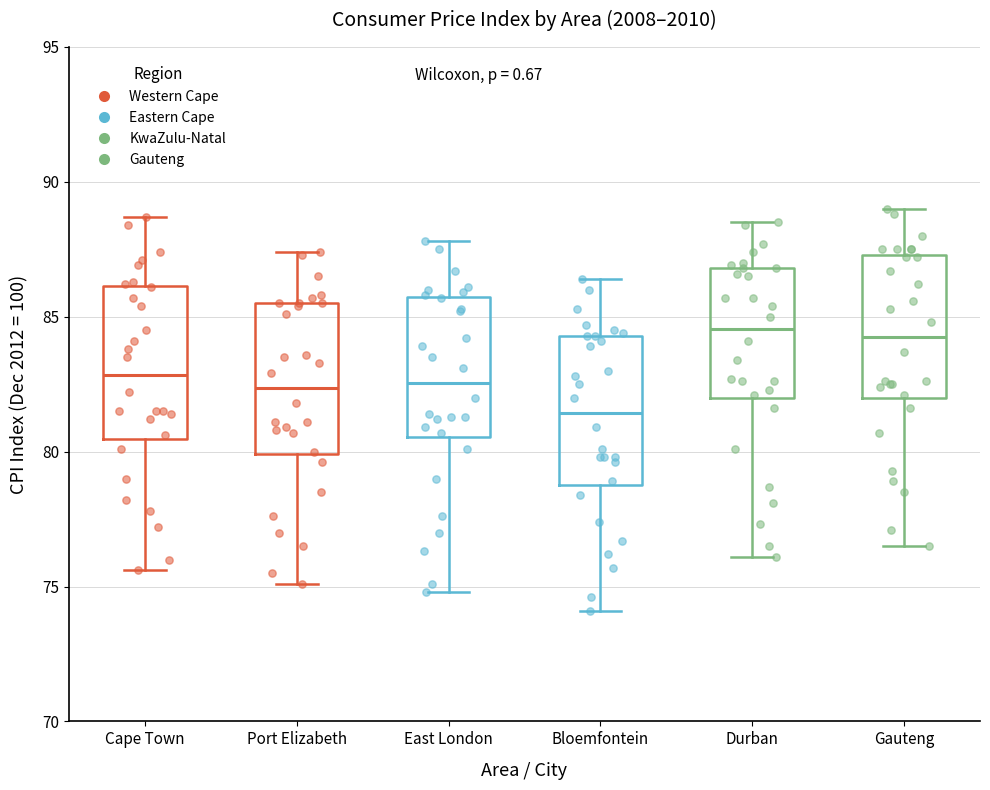

Where is the upper edge of the box for Bloemfontein on the y-axis? The values are not printed on the chart, so give them approximately, as read against the axis.

84.5